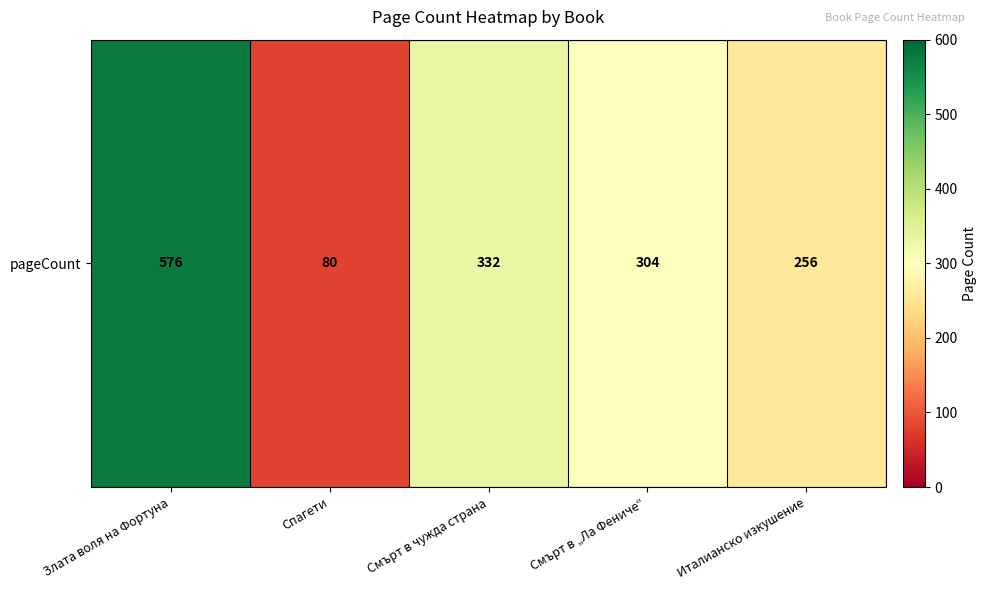

List the labels in order of value, smallest first.

Спагети, Италианско изкушение, Смърт в „Ла Фениче“, Смърт в чужда страна, Злата воля на Фортуна